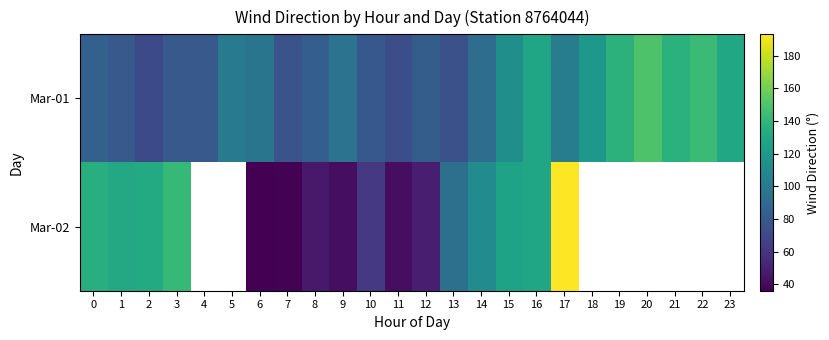

Which series changed the most between 0 and 23?

Mar-01